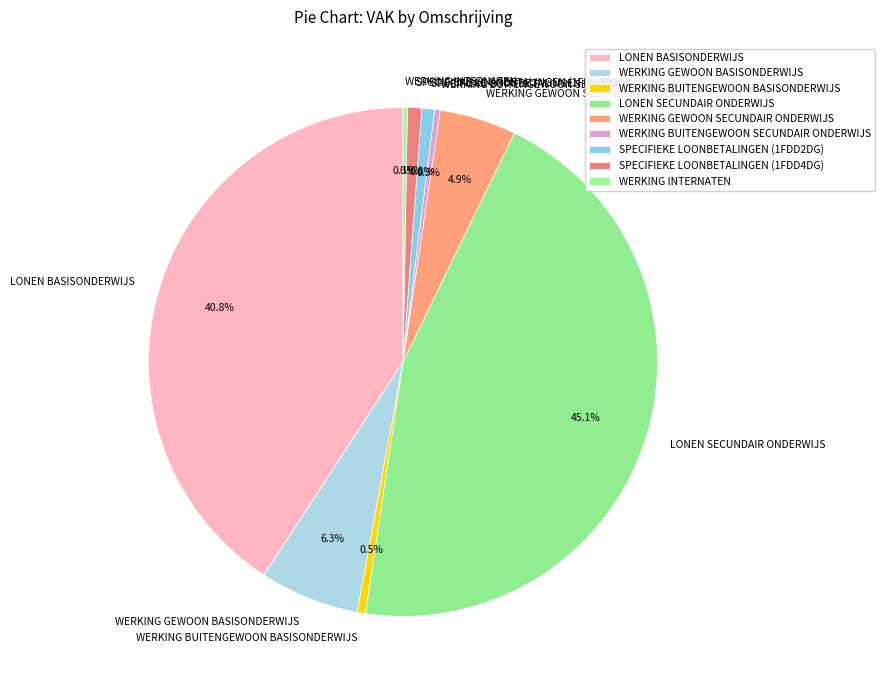

Is there a majority slice in this chart?

No